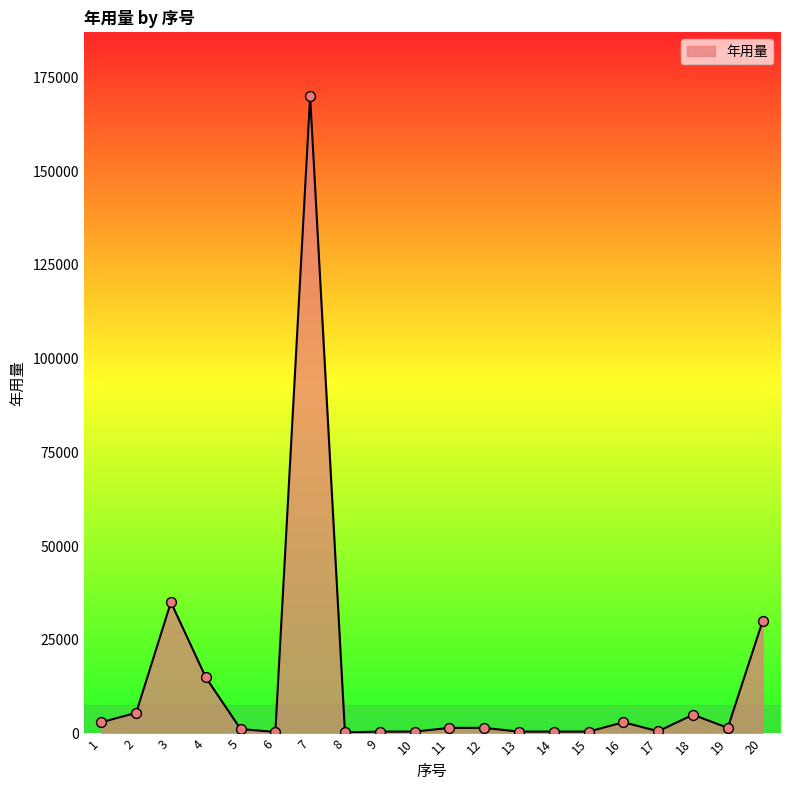

What is the ratio of the value at 4 to the value at 3?

0.4